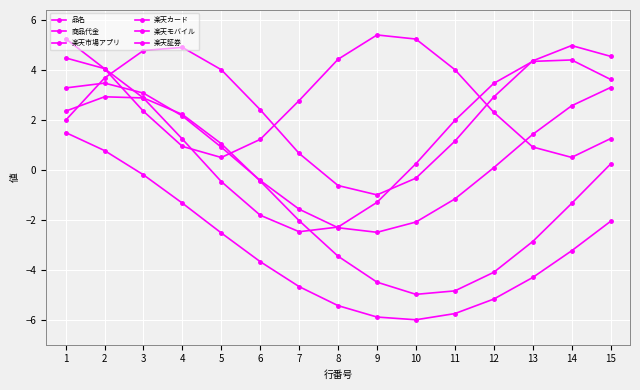

Reading left to right, what are all the values shown in this chart?

品名: 1=2.0	2=3.7	3=4.8	4=4.9	5=4.0	6=2.4	7=0.7	8=-0.6	9=-1.0	10=-0.3	11=1.2	12=2.9	13=4.4	14=5.0	15=4.6
商品代金: 1=2.4	2=2.9	3=2.9	4=2.2	5=1.1	6=-0.4	7=-2.0	8=-3.4	9=-4.5	10=-5.0	11=-4.8	12=-4.1	13=-2.9	14=-1.3	15=0.2
楽天市場アプリ: 1=4.5	2=4.1	3=2.9	4=1.2	5=-0.5	6=-1.8	7=-2.5	8=-2.3	9=-1.3	10=0.3	11=2.0	12=3.5	13=4.4	14=4.4	15=3.6
楽天カード: 1=5.3	2=4.1	3=2.4	4=1.0	5=0.5	6=1.2	7=2.8	8=4.4	9=5.4	10=5.3	11=4.0	12=2.3	13=0.9	14=0.5	15=1.3
楽天モバイル: 1=1.5	2=0.8	3=-0.2	4=-1.3	5=-2.5	6=-3.7	7=-4.7	8=-5.4	9=-5.9	10=-6.0	11=-5.7	12=-5.2	13=-4.3	14=-3.2	15=-2.0
楽天証券: 1=3.3	2=3.5	3=3.1	4=2.2	5=0.9	6=-0.4	7=-1.6	8=-2.3	9=-2.5	10=-2.1	11=-1.2	12=0.1	13=1.4	14=2.6	15=3.3